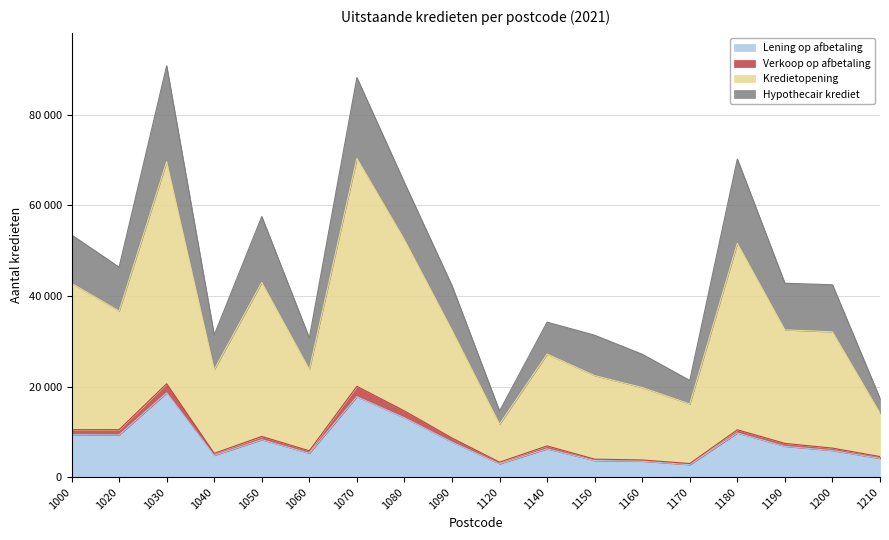

True or false: Lening op afbetaling has a value of 26756 at 1070.

False